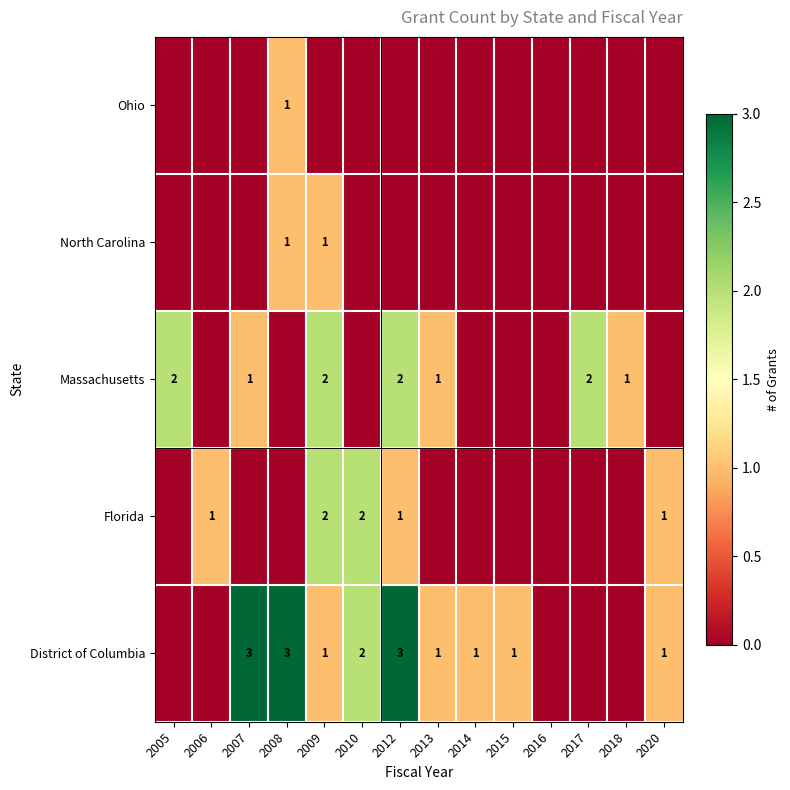

How many distinct data groups are displayed?

5